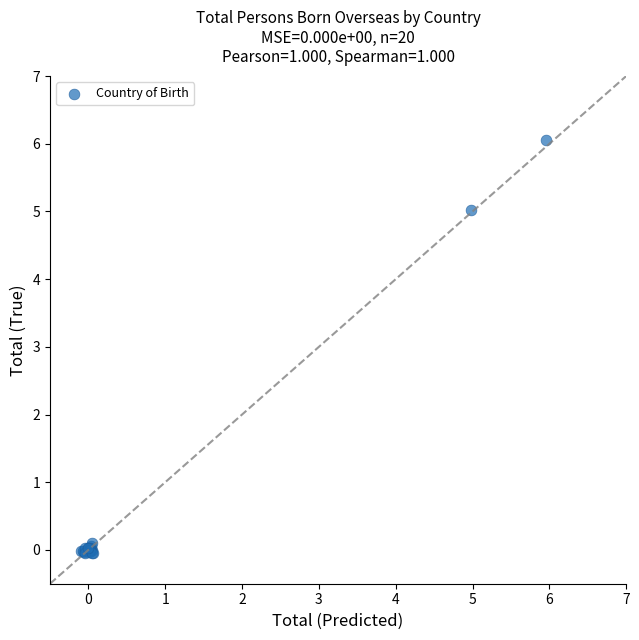

What Y value in the scatter plot is closest to 3?

5.0